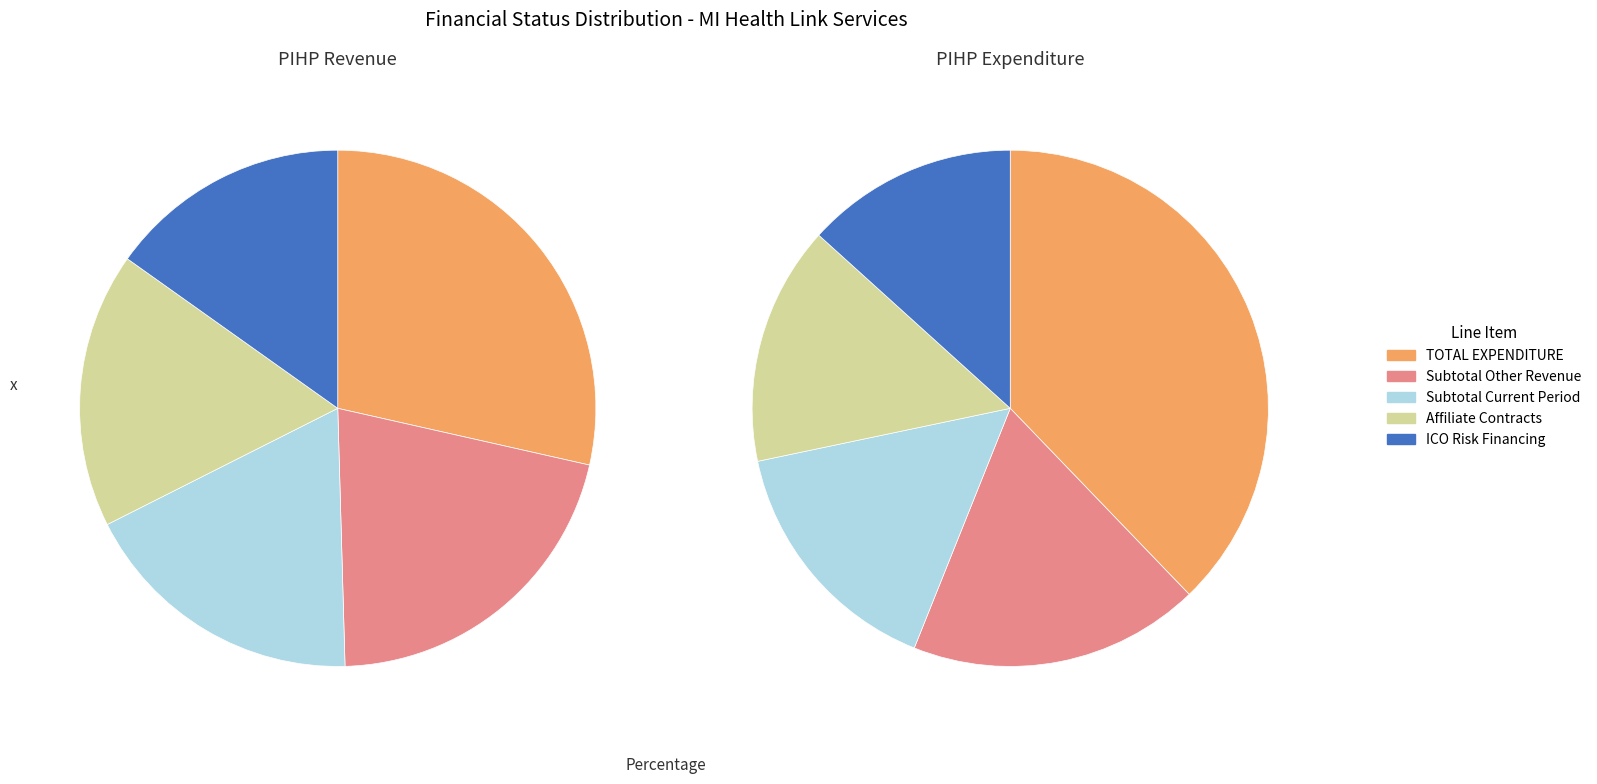

To the nearest percent, what is the combined percentage of ICO Risk Financing and Subtotal Current Period?

29%